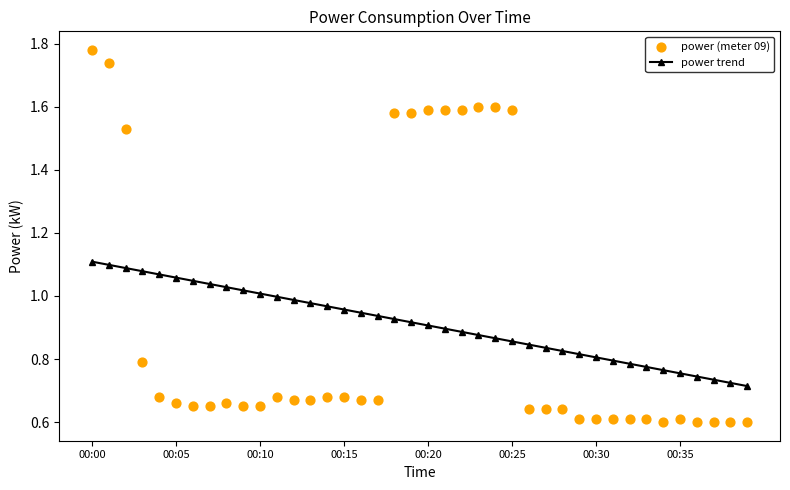

Which series contains the lowest Y value?

power (meter 09)